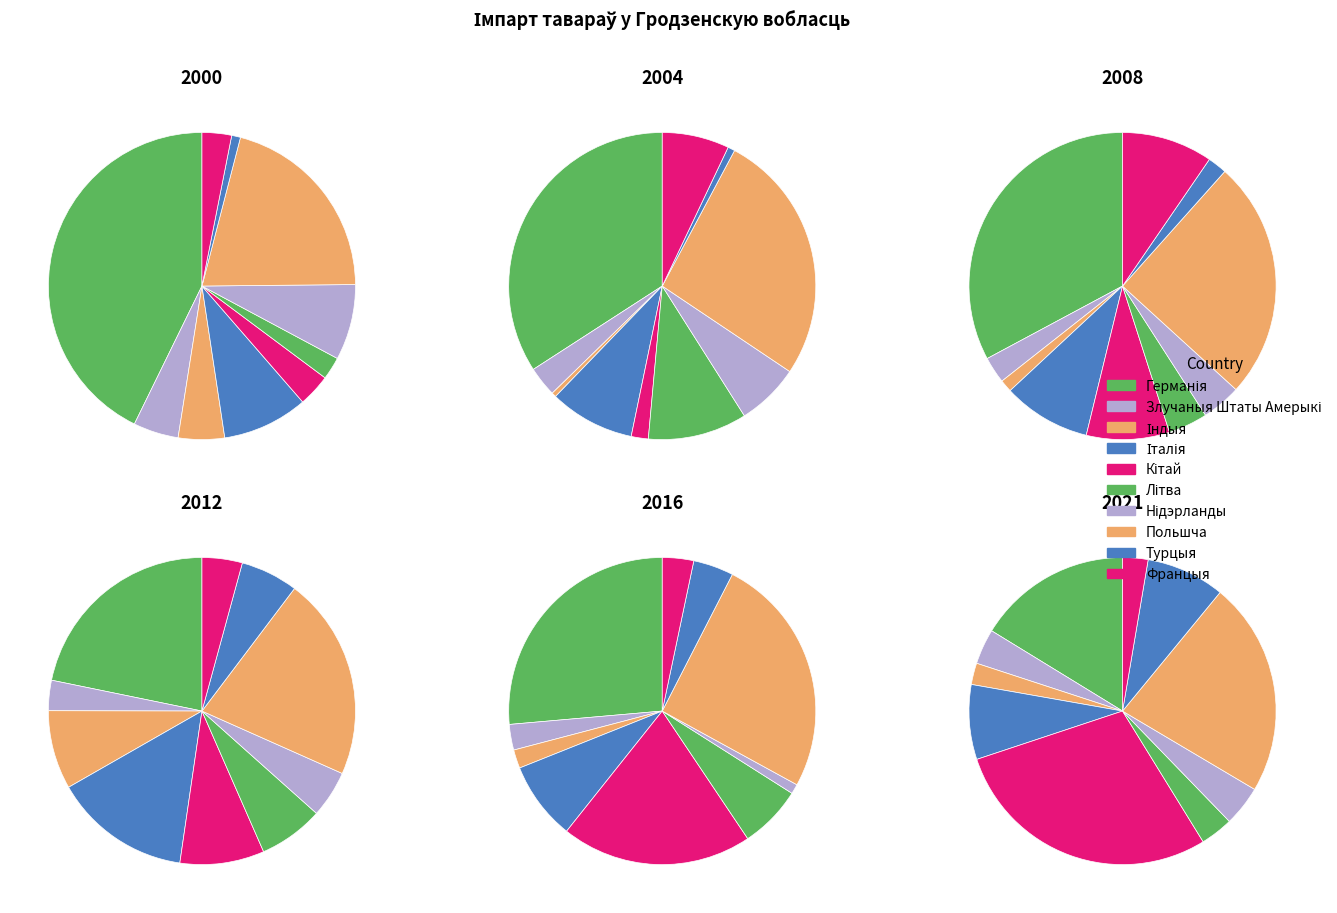

What is the total percentage of Германія and Францыя?

45.9%